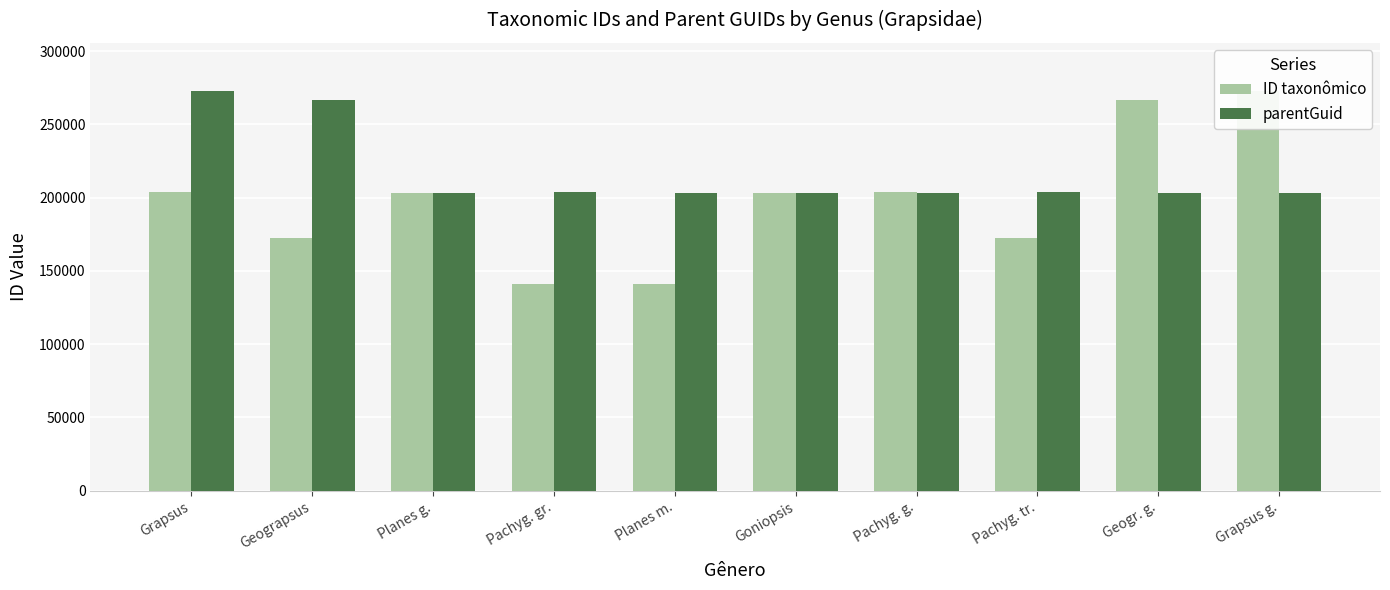

List the series in order of their overall mean, highest first.

parentGuid, ID taxonômico